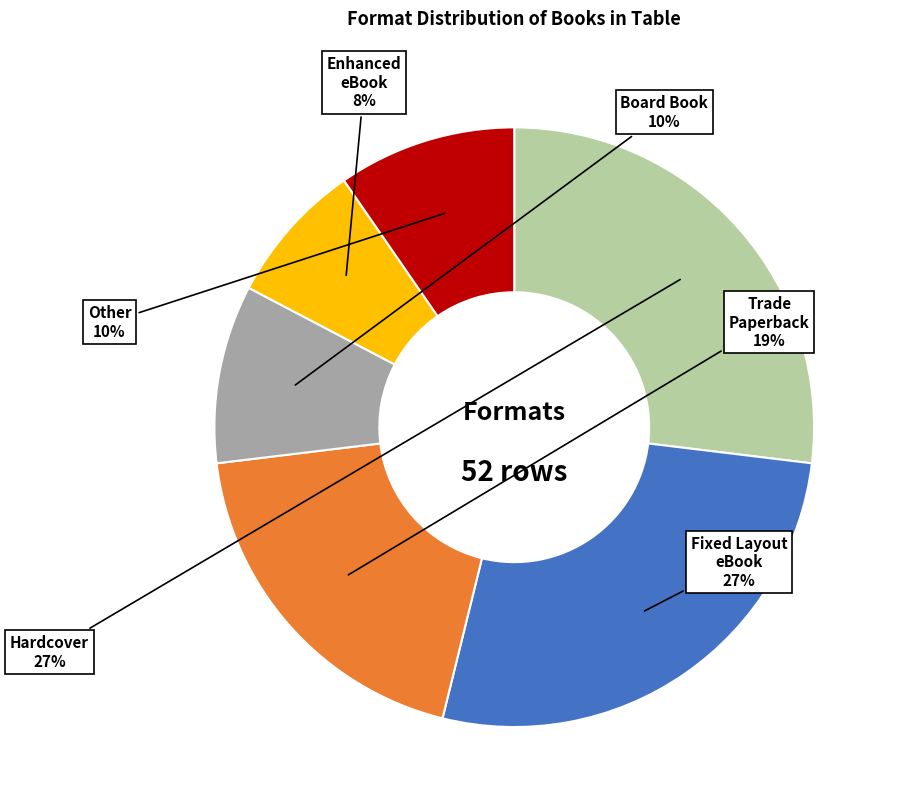

To the nearest percent, what is the difference between the largest and smallest slice percentages?

19%